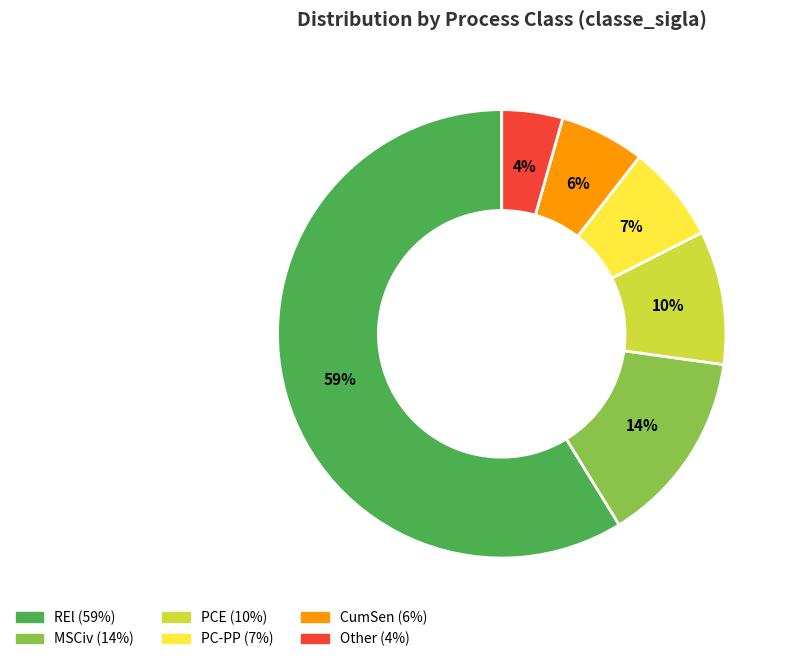

Is it true that PC-PP is 7% of the pie?

True